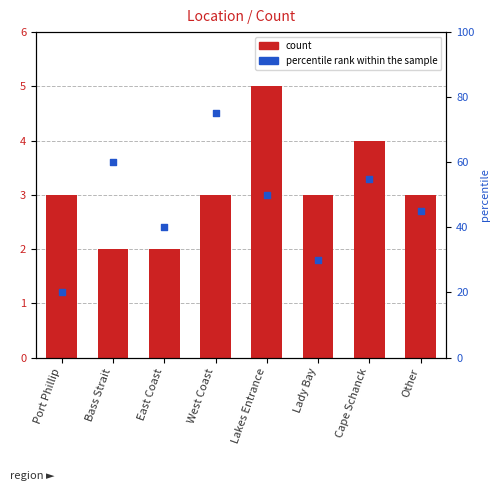

At which category is the sum across all series the highest?

West Coast